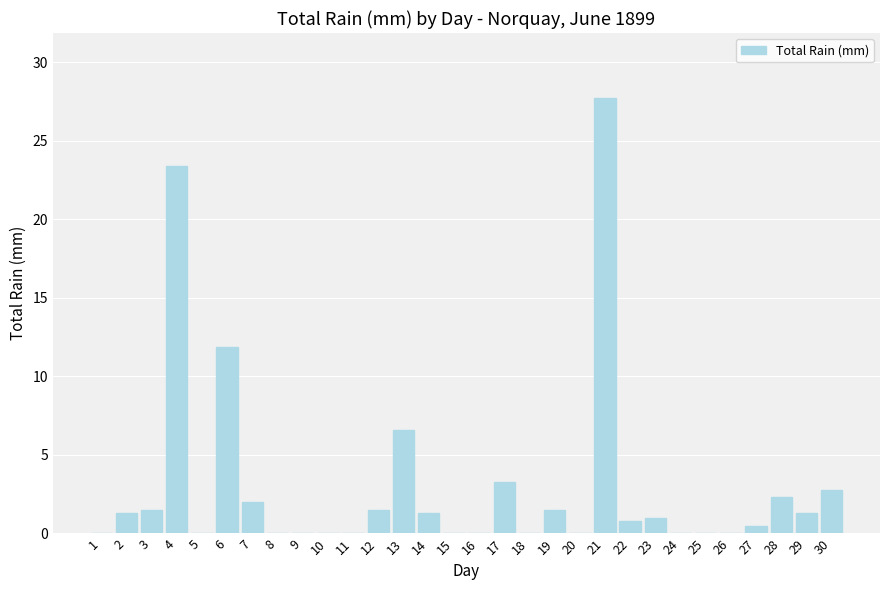

Is it true that the value at 14 is 1.3?

True